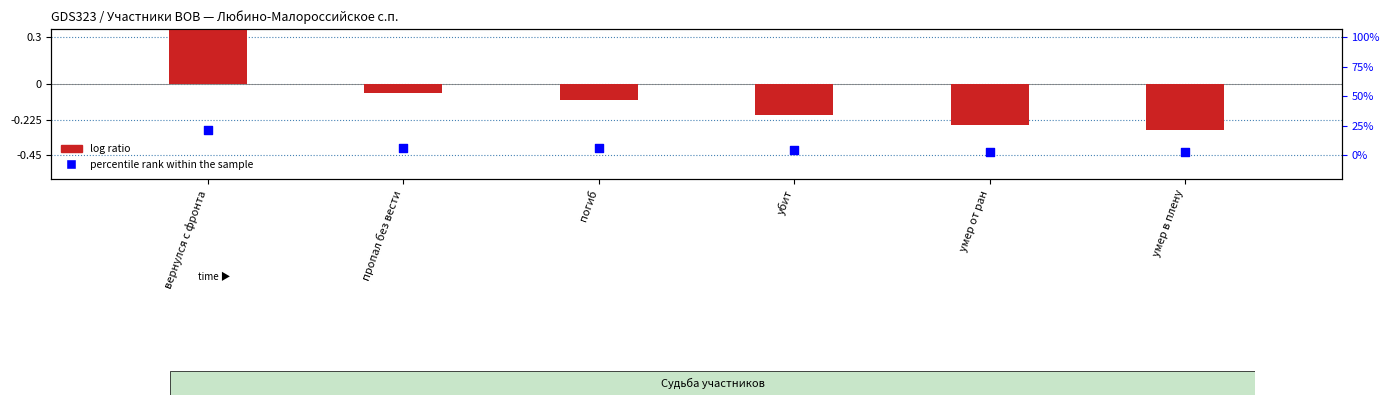

Is the value of percentile rank within the sample at погиб greater than the value of log ratio at погиб?

No